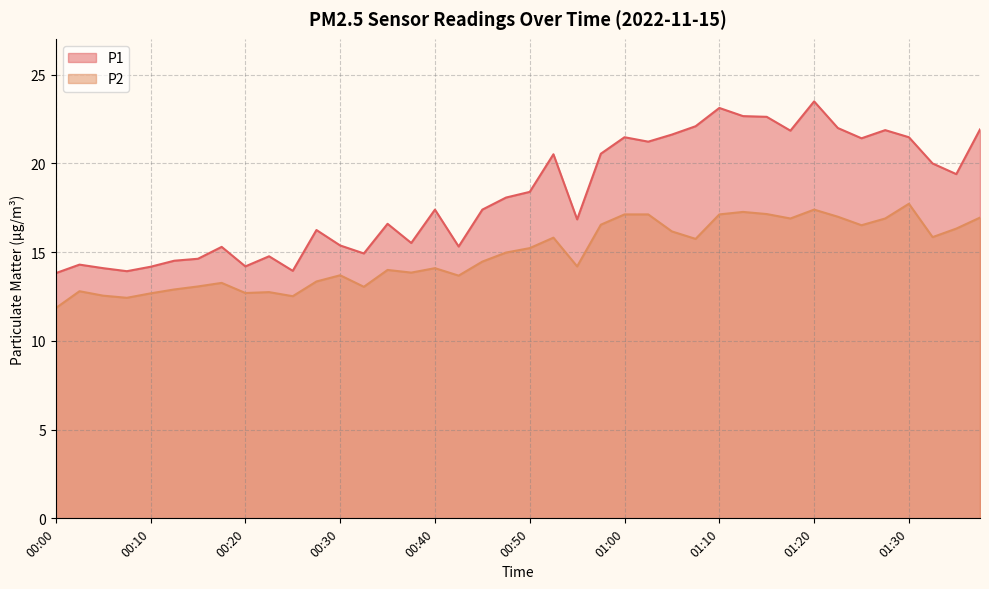

True or false: P2 and P1 cross at least once.

False